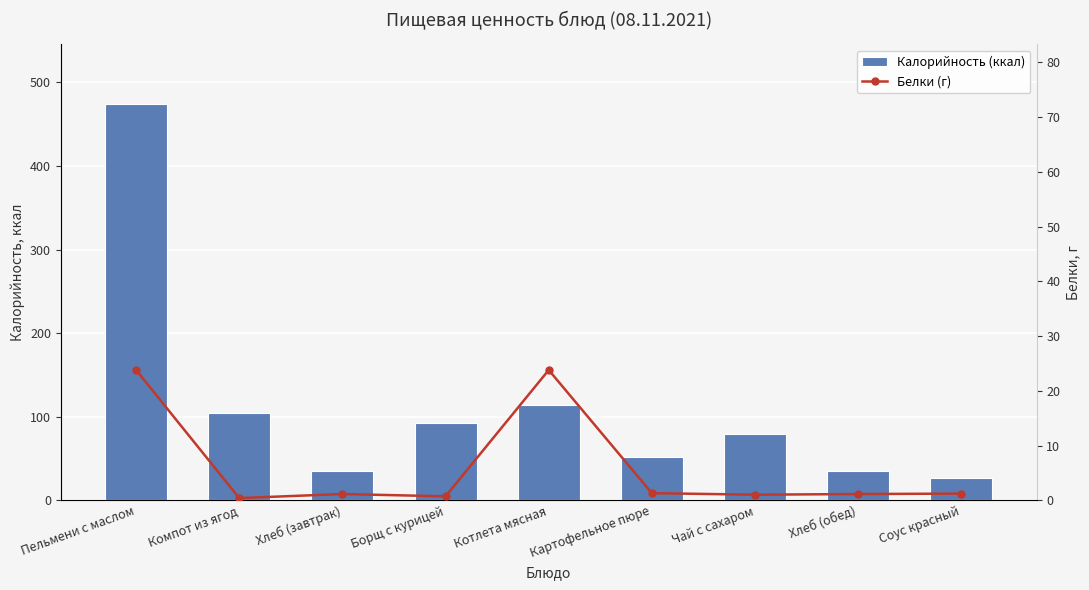

List the series in order of their peak value, highest first.

Калорийность (ккал), Белки (г)